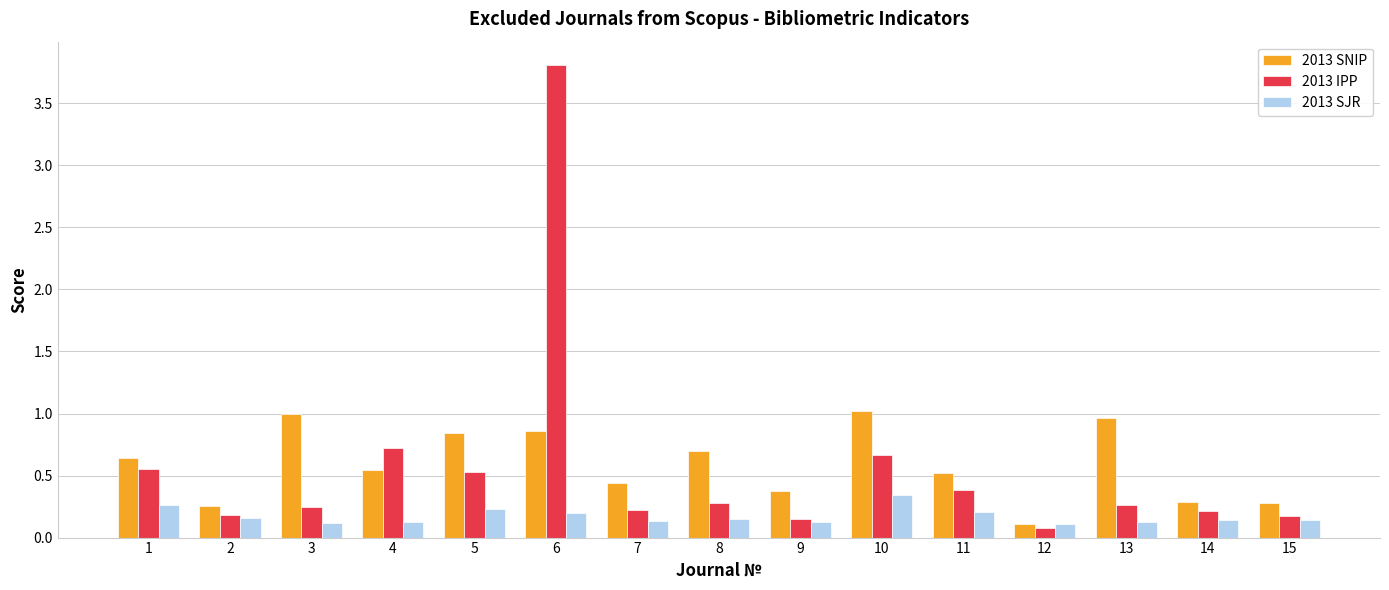

What is the greatest value displayed?

3.8